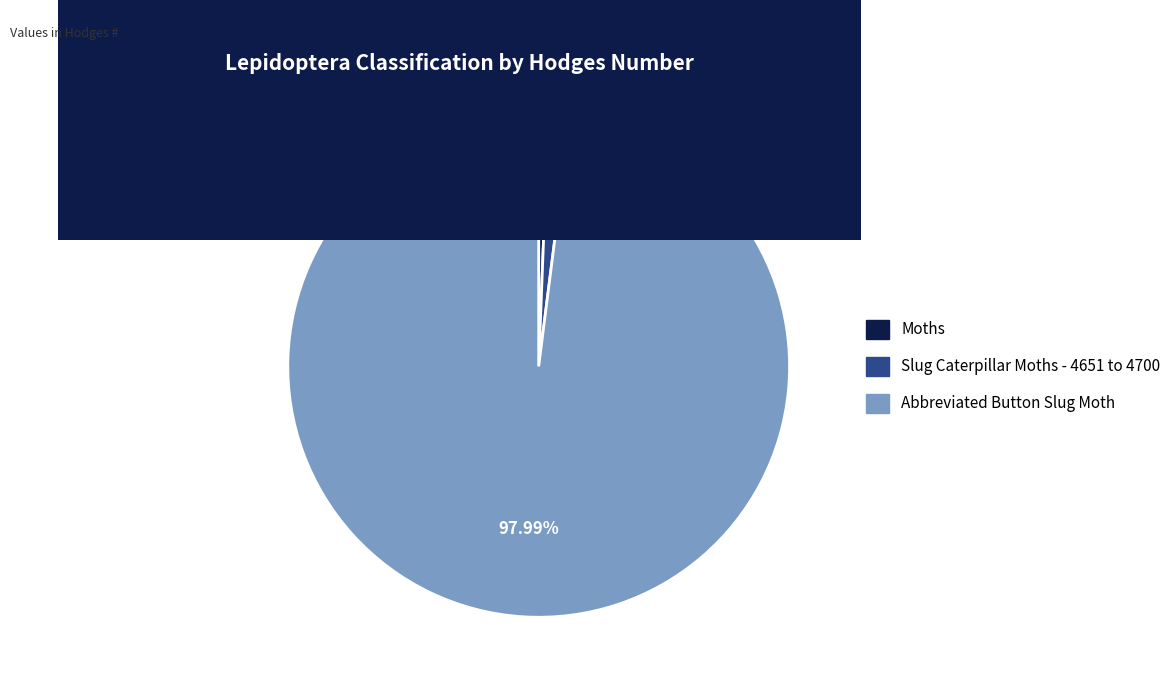

To the nearest percent, what percentage of the pie is Abbreviated Button Slug Moth?

98%